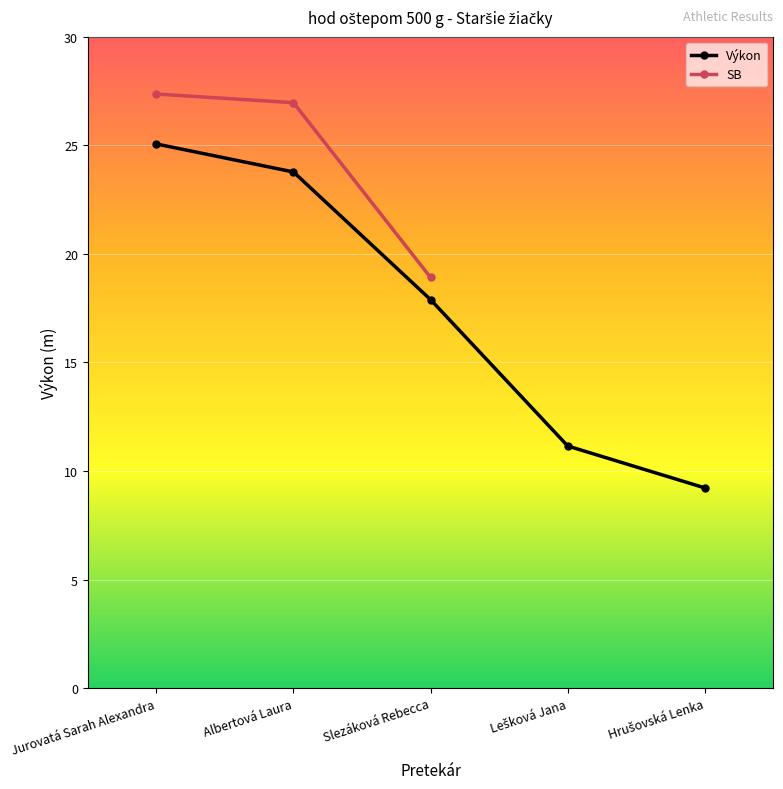

Does the chart display data point markers on the line(s)?

Yes